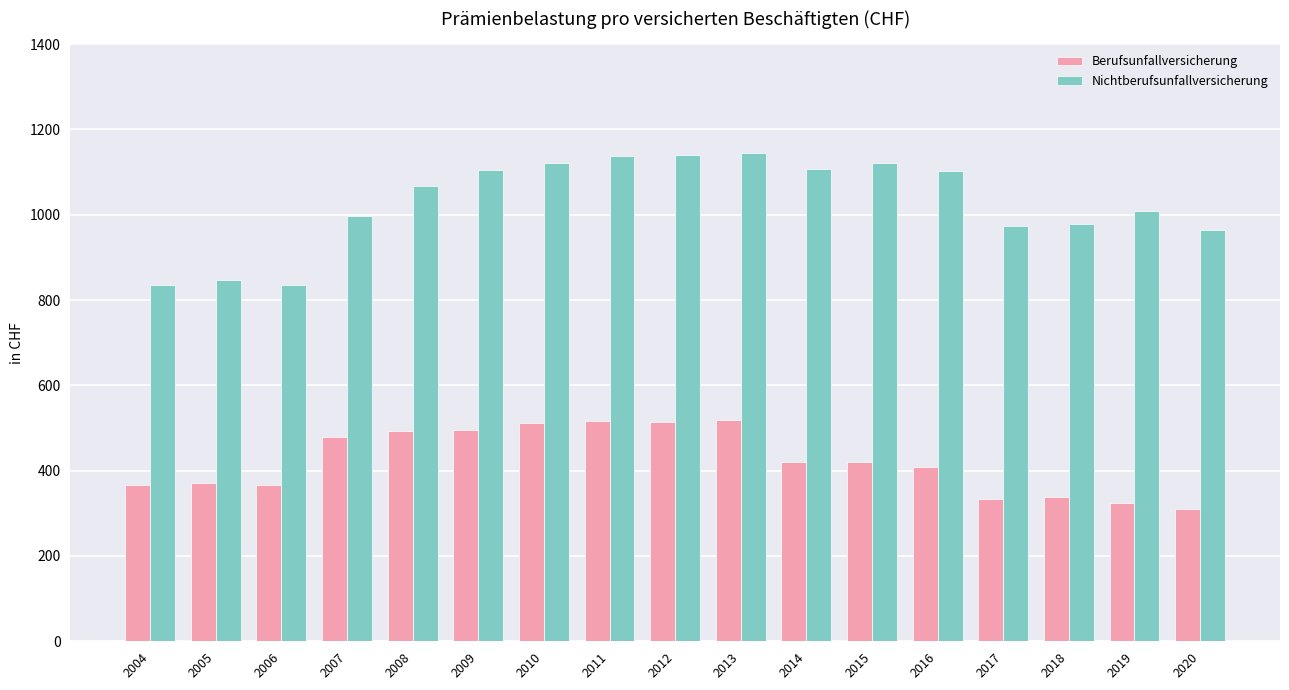

Rank the series by their maximum value, from lowest to highest.

Berufsunfallversicherung, Nichtberufsunfallversicherung